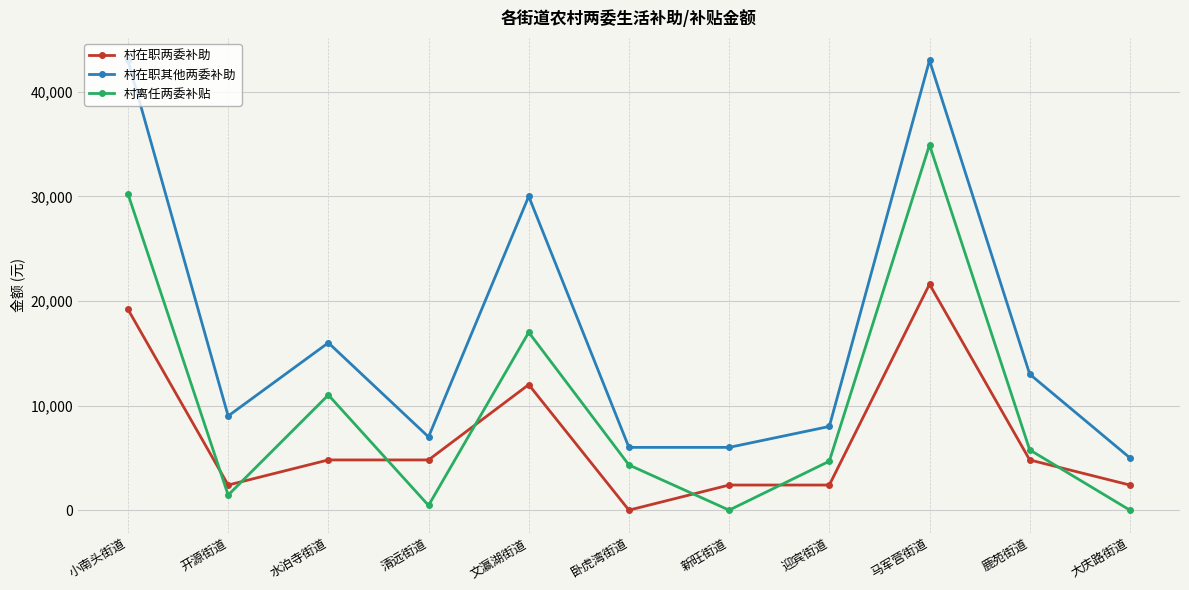

What is the greatest value displayed?

43000